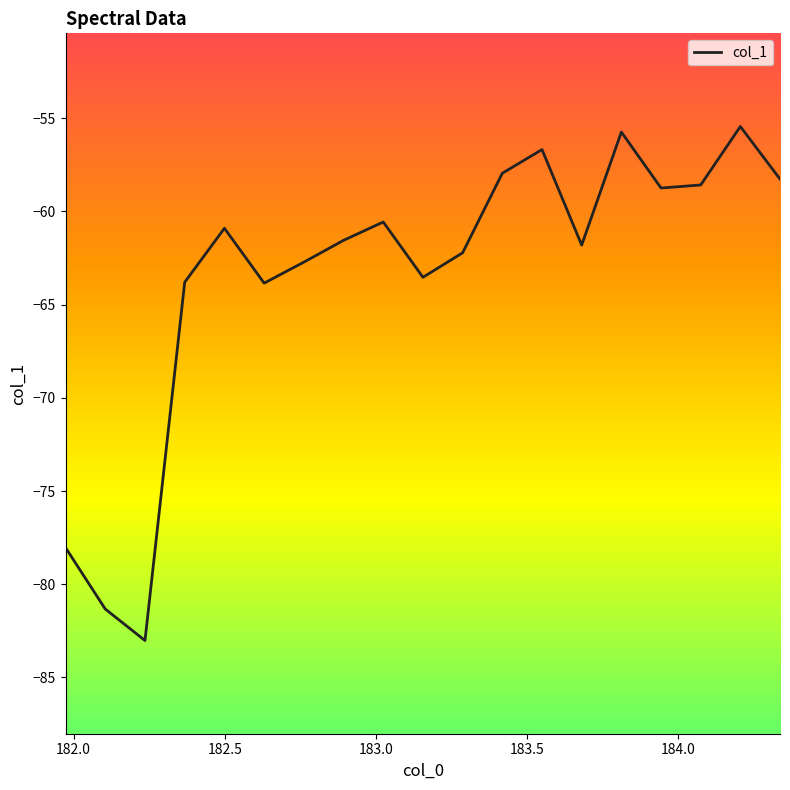

What is the smallest value displayed?

-83.0